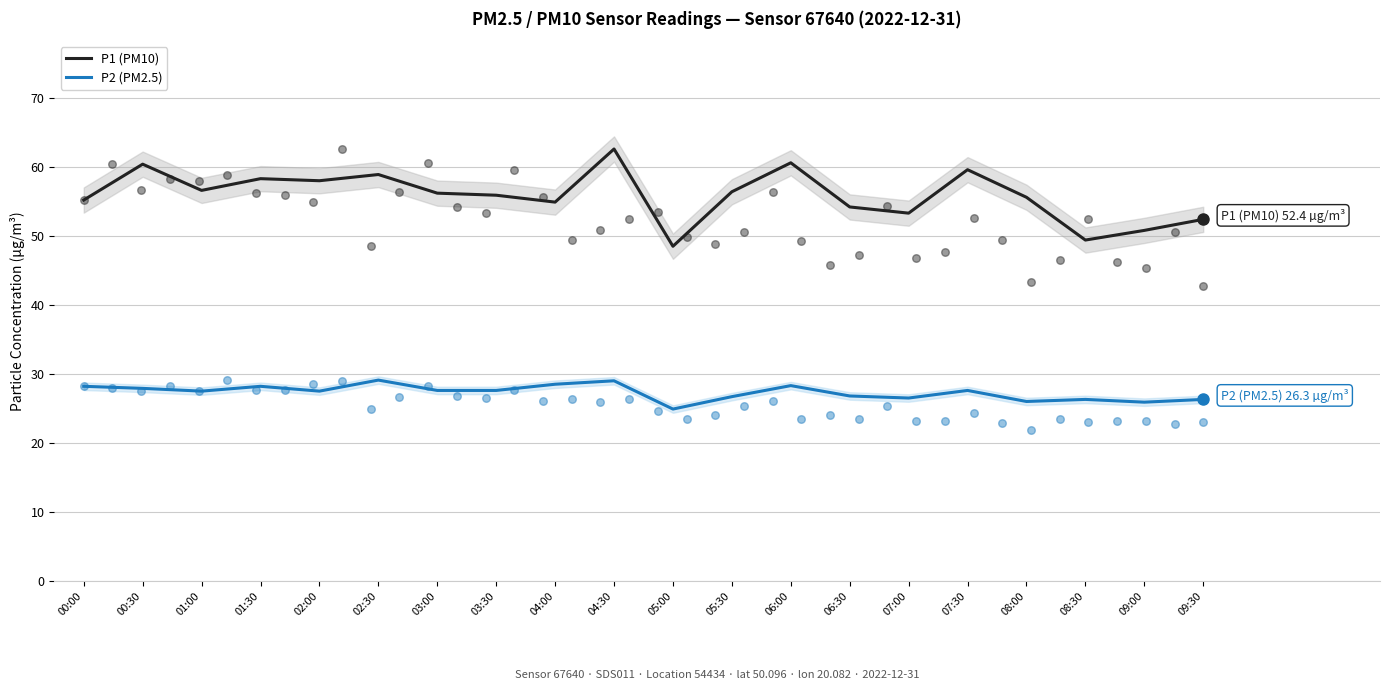

Is the value of P1 (PM10) at 07:30 greater than the value of P2 (PM2.5) at 05:30?

Yes